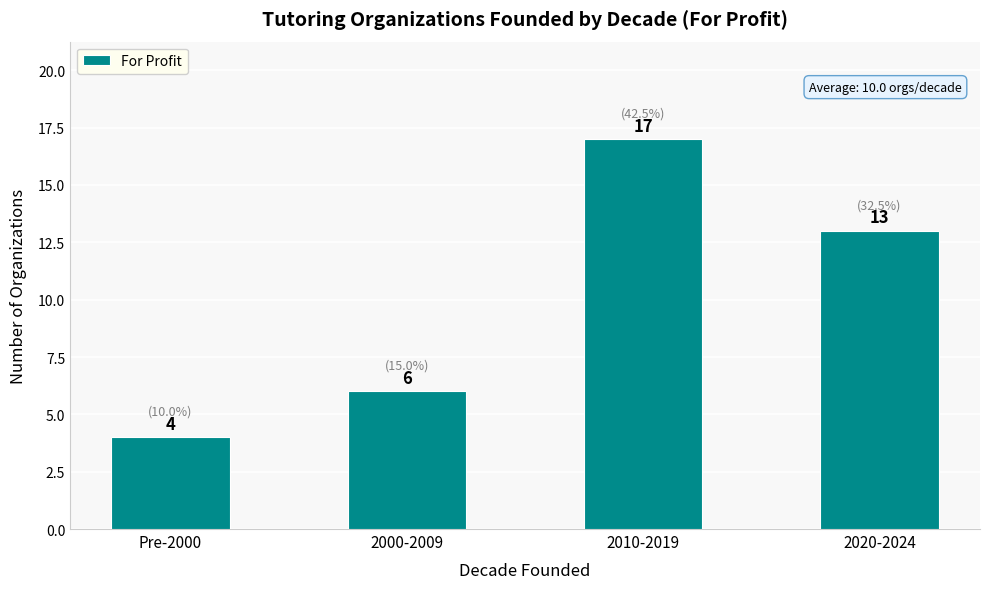

Reading right to left, list all the values displayed in this chart.

13	17	6	4